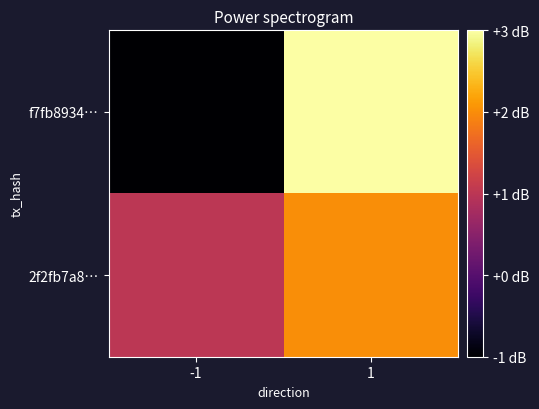

Rank the series by their average value, from highest to lowest.

2f2fb7a8…, f7fb8934…